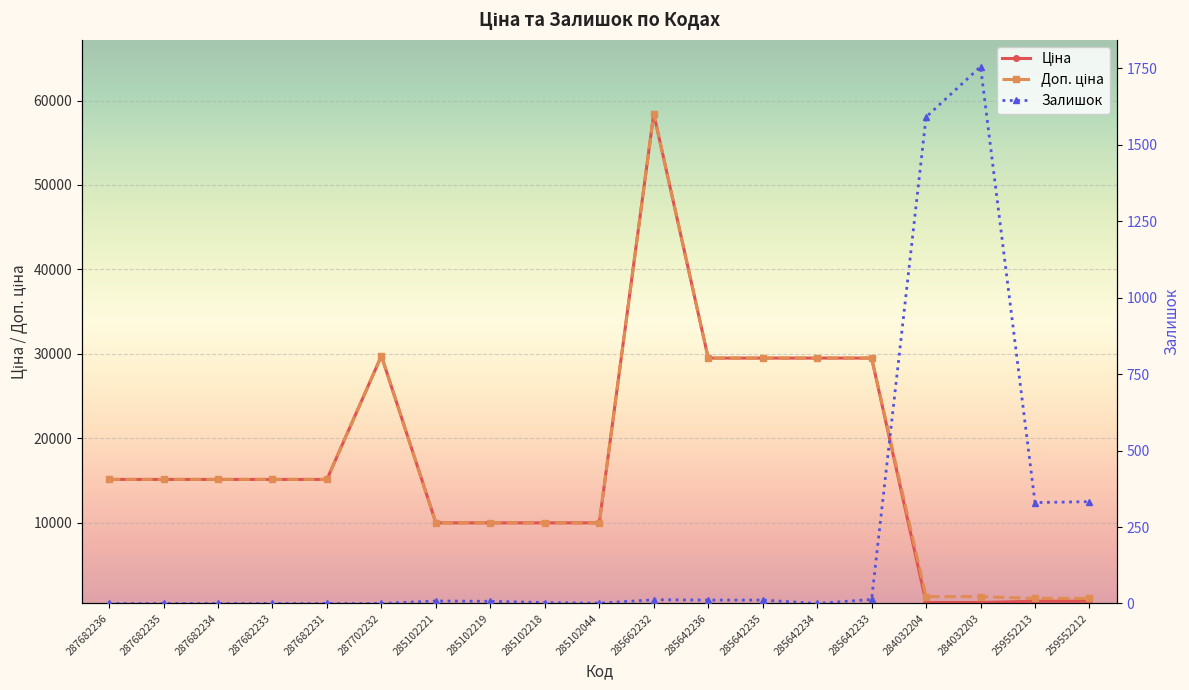

What is the total value across all series at 287682233?

30240.0